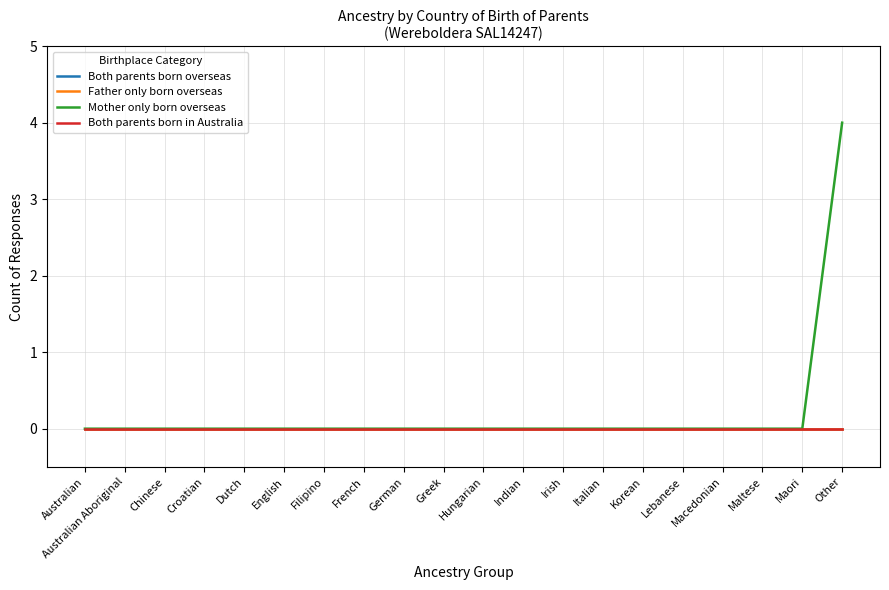

Is it true that Both parents born in Australia equals 0 at Filipino?

True